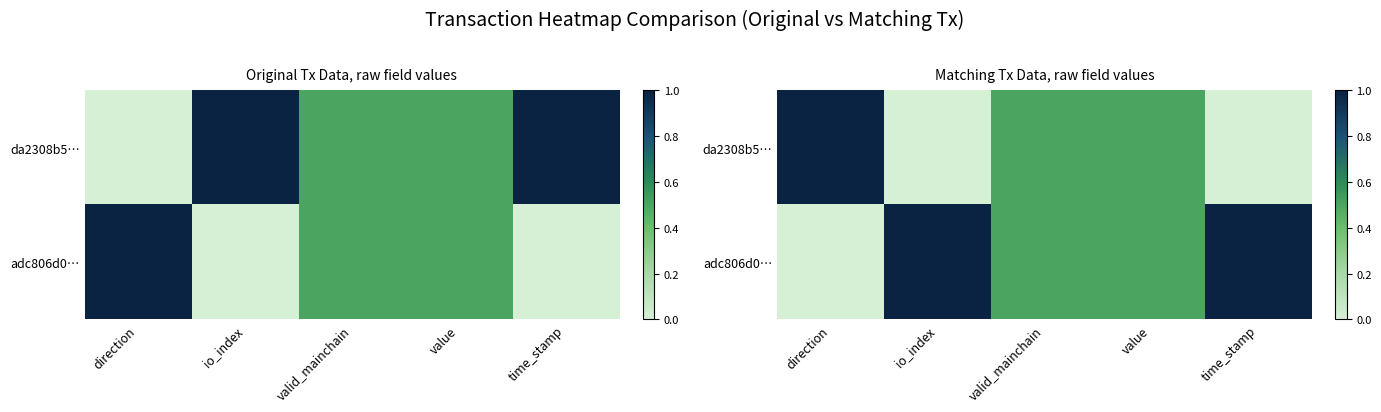

What is the total value across all series at direction?

1.0